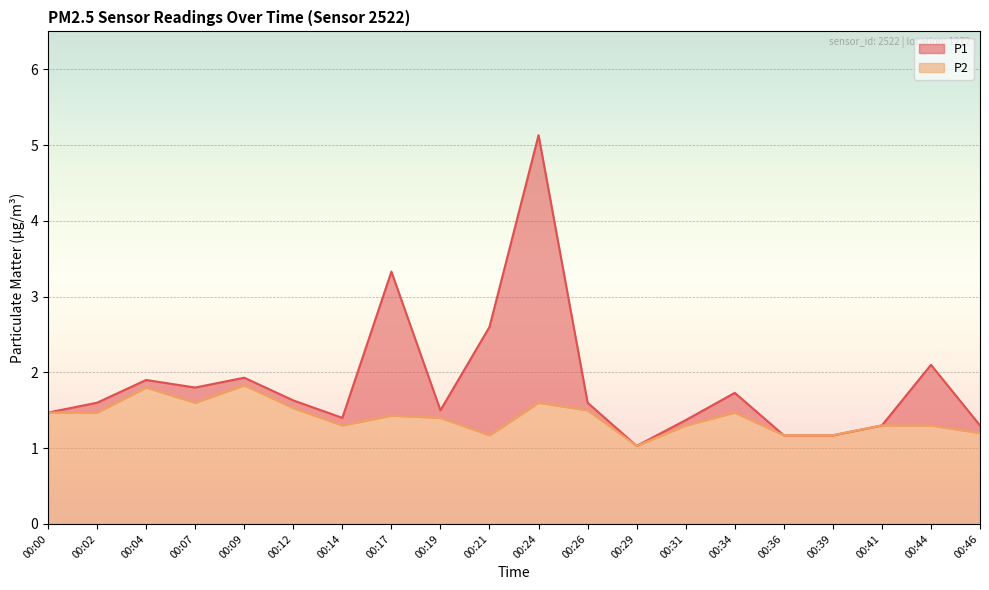

Between 00:14 and 00:44, which is larger?

00:44